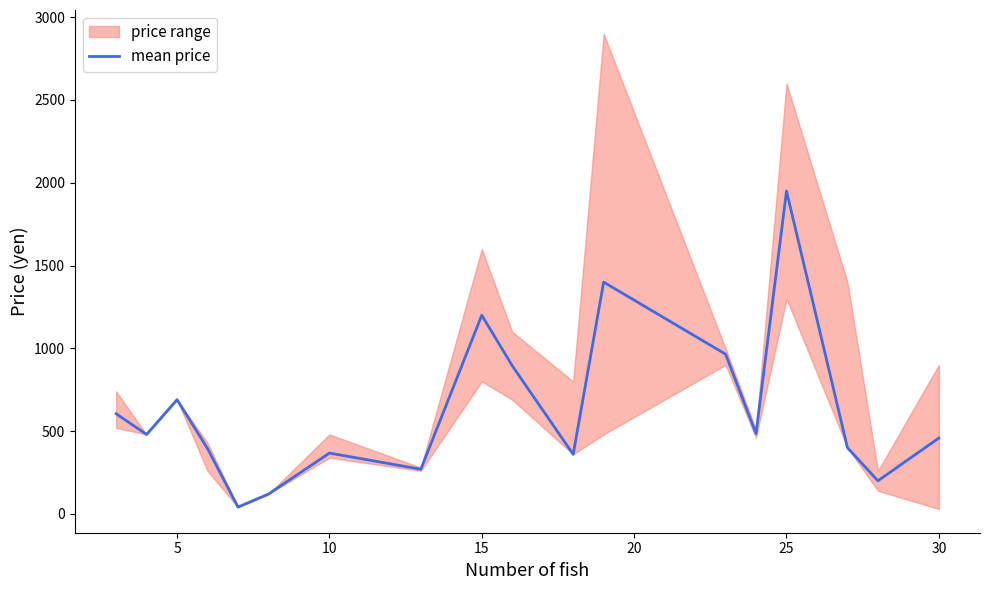

What is the maximum value for mean price?

1950.0